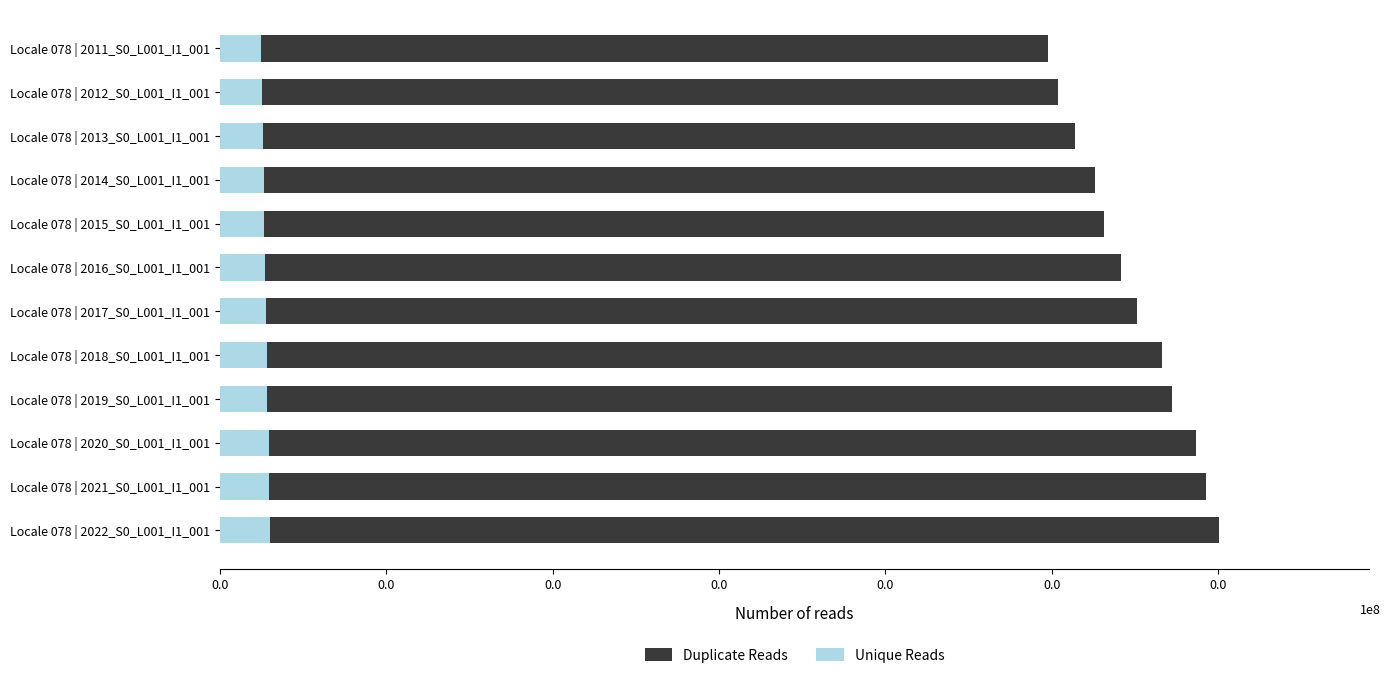

How many bars are there in each group?

2